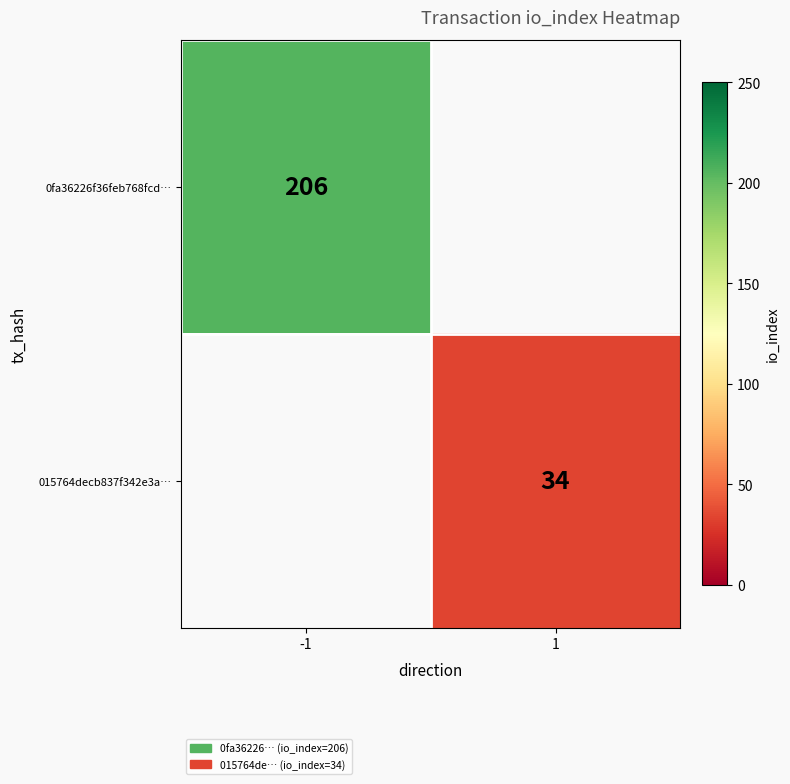

The value of 015764decb837f342e3a… at 1 is 34. True or false?

True